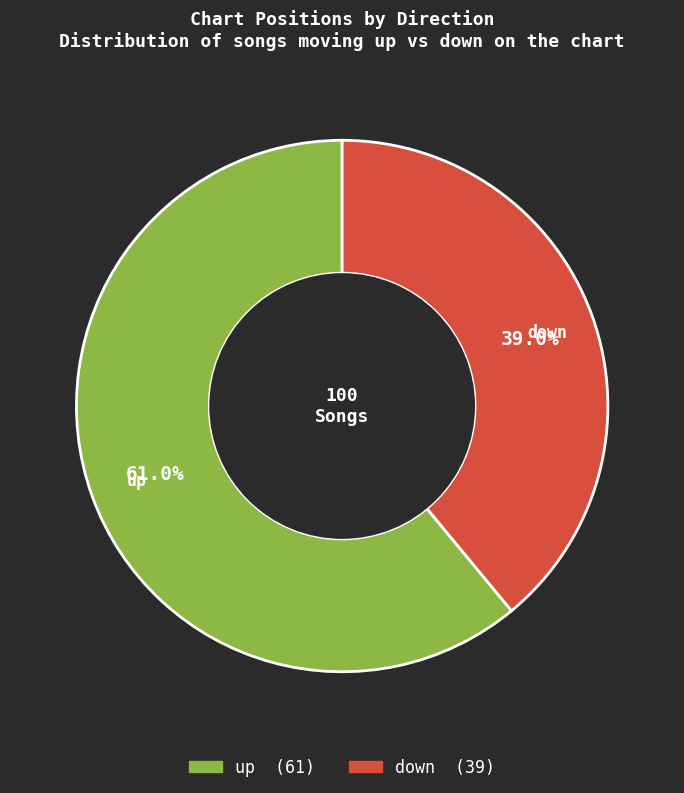

Does up account for over 50% of the chart?

Yes